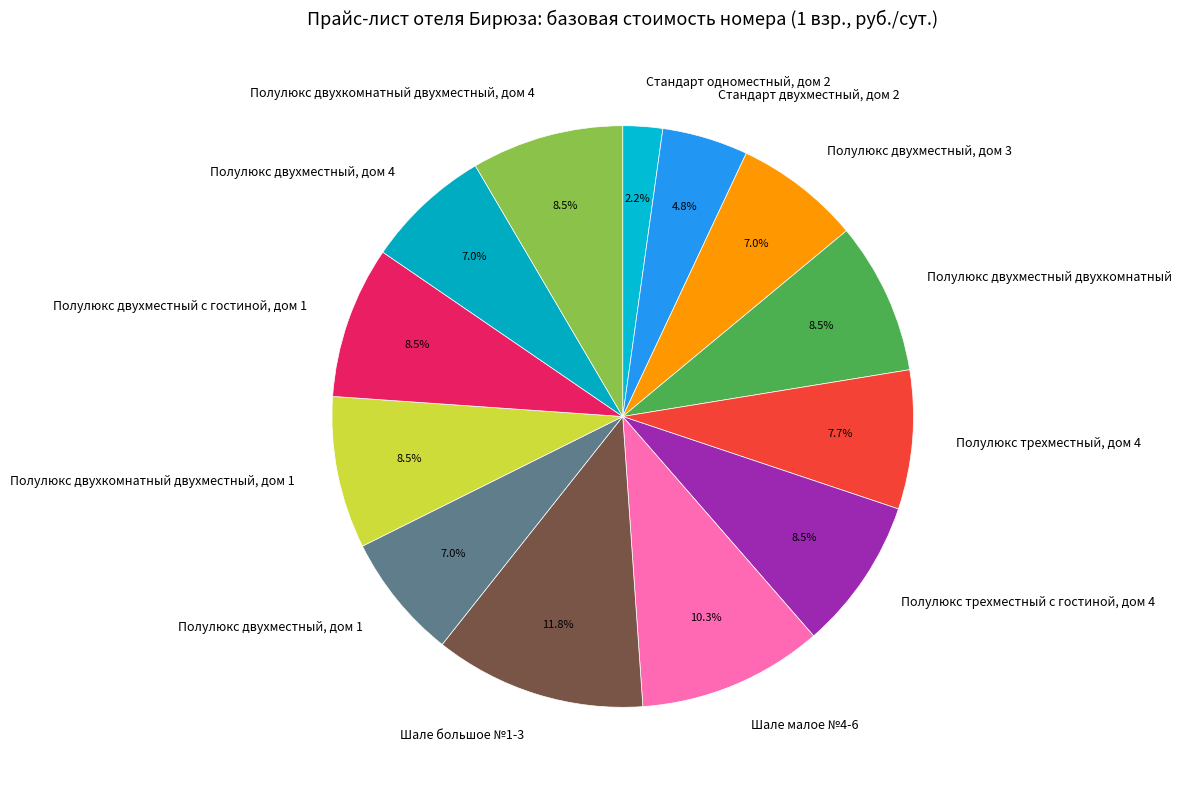

Which slice is the largest?

Шале большое №1-3